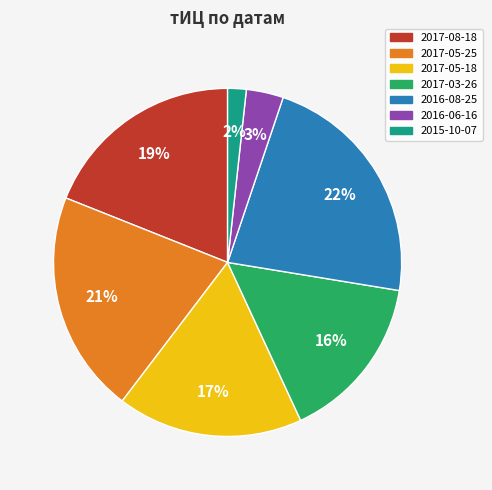

Is there any slice that represents more than half of the pie?

No